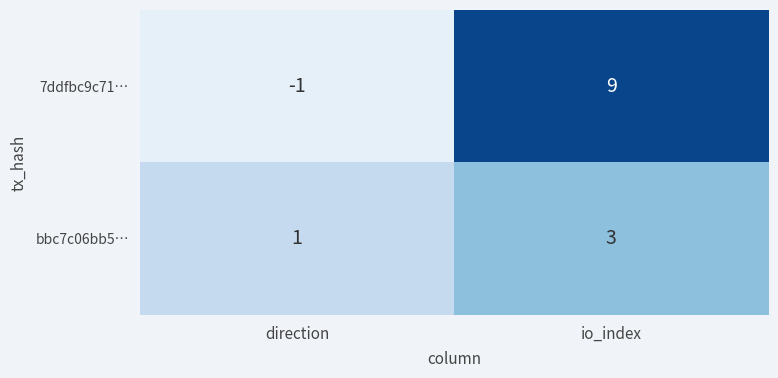

What is the difference between the 7ddfbc9c71… values at io_index and direction?

10